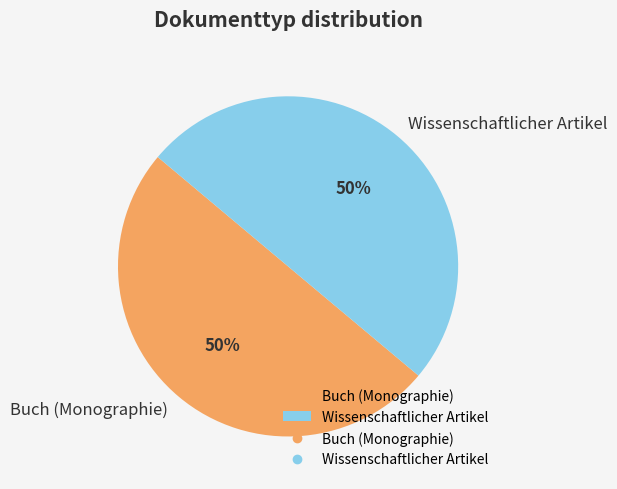

What percentage is the Buch (Monographie) slice, to the nearest percent?

50%